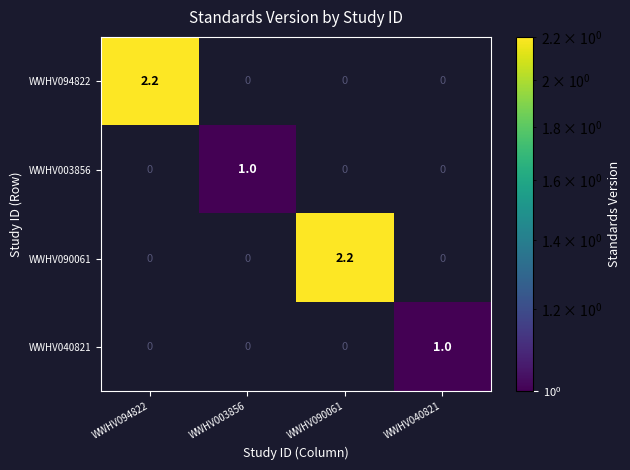

How many WWHV040821 values are between 0 and 1?

4